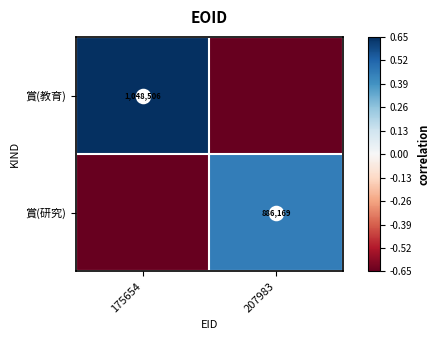

Rank the series by their maximum value, from lowest to highest.

賞(研究), 賞(教育)